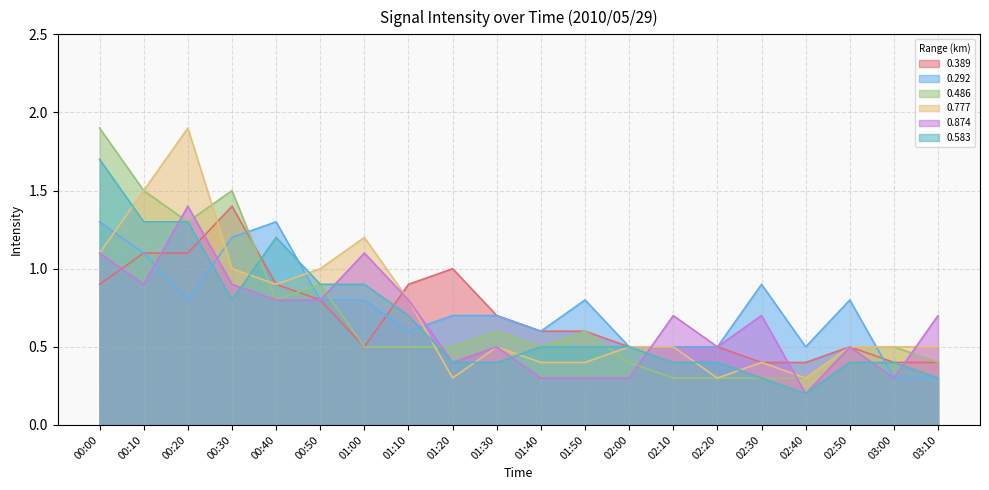

What is the difference between the highest and lowest values at 02:30?

0.6